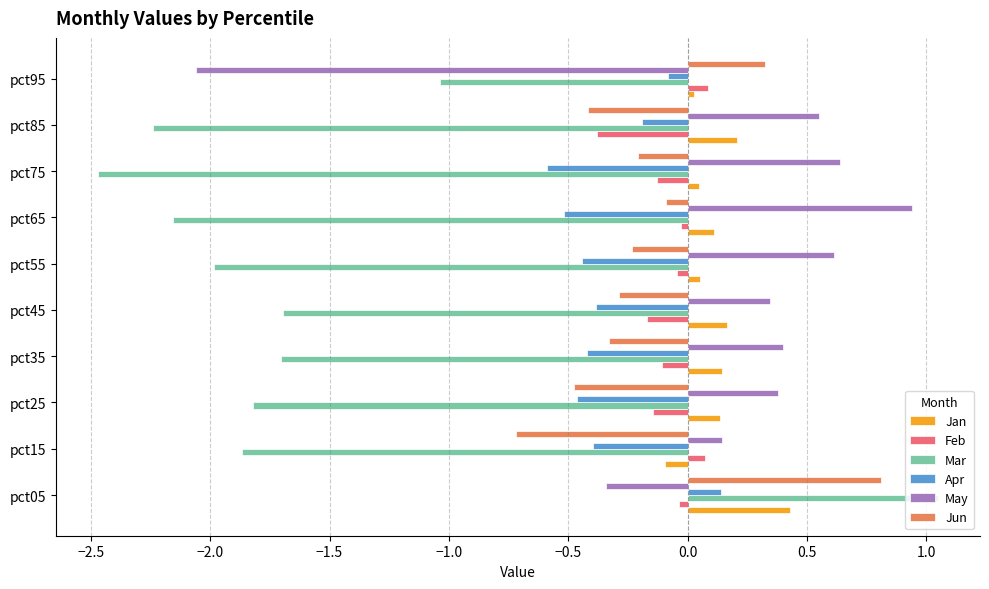

How many data points in Jan are above 0?

9